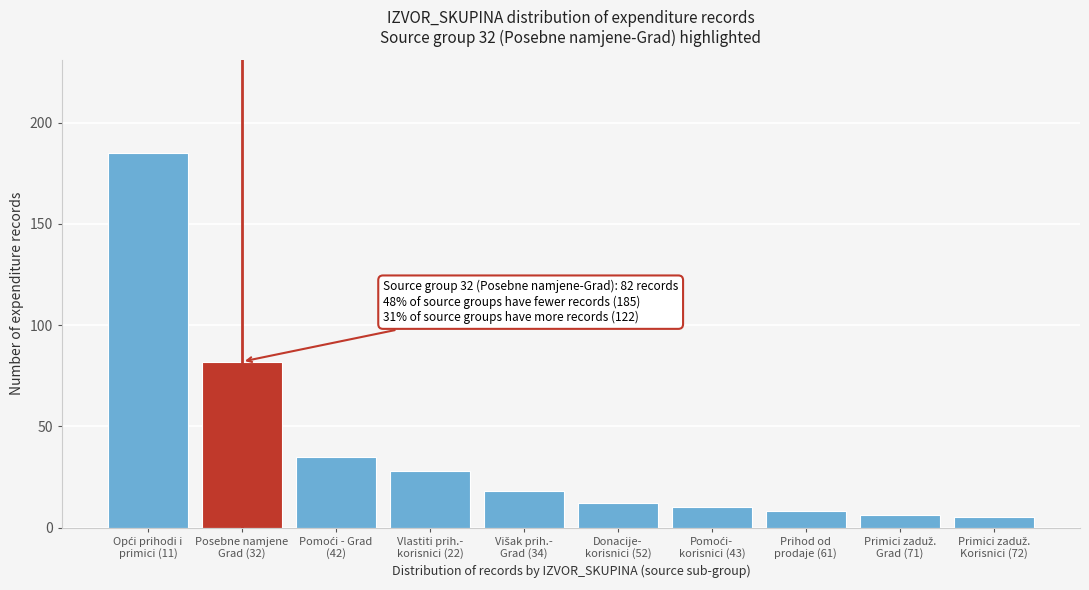

Reading right to left, what are all the values shown in this chart?

5	6	8	10	12	18	28	35	82	185